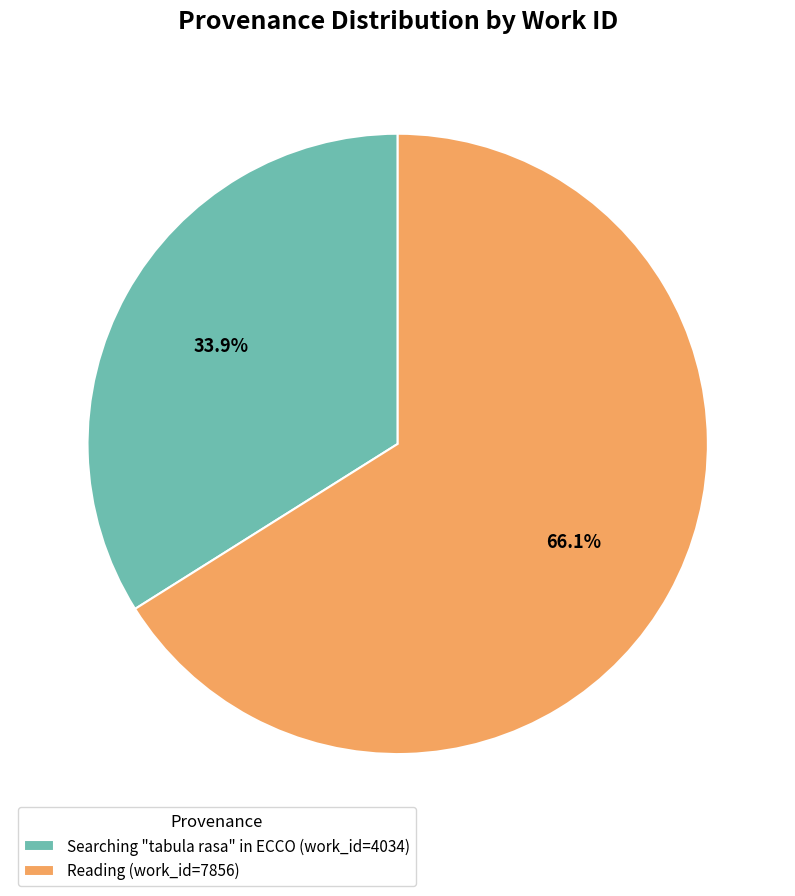

How many slices are in this pie chart?

2